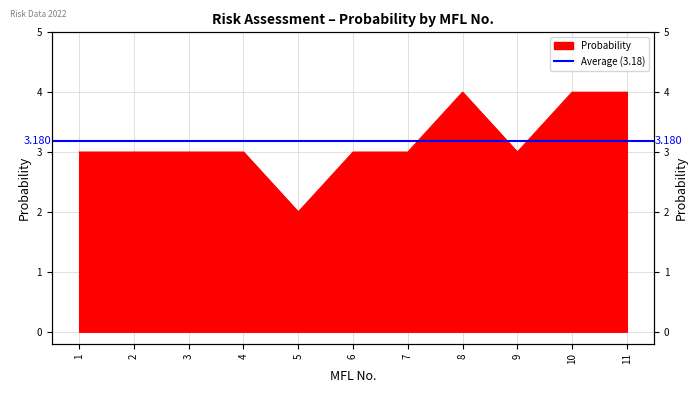

What is the change in value from 5 to 8?

+2